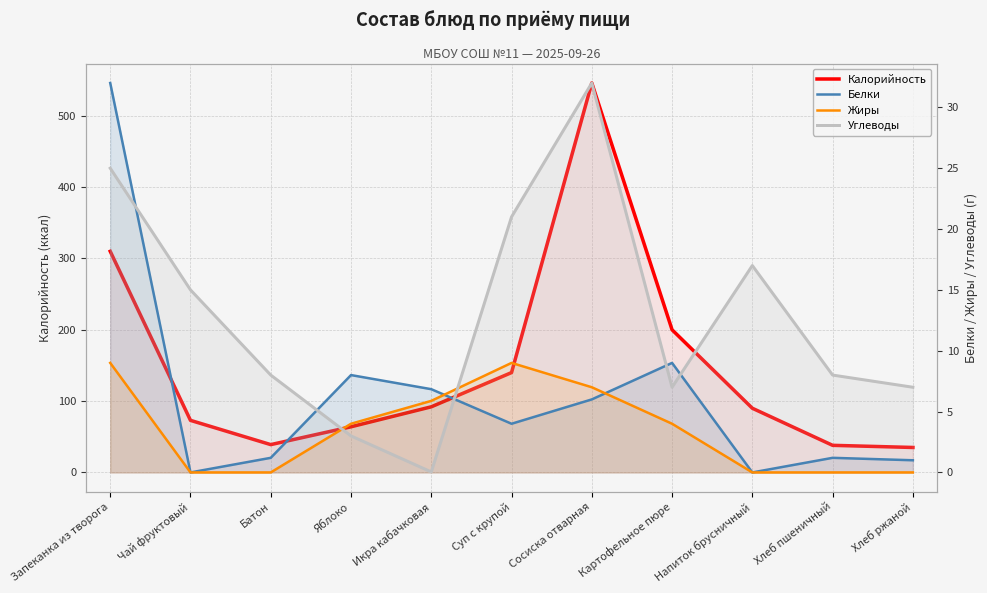

Is it true that Белки equals 6.8 at Икра кабачковая?

True